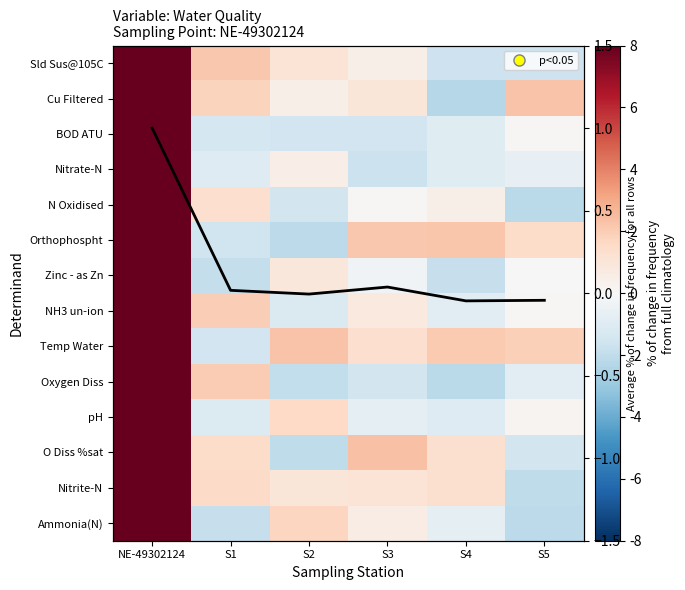

Rank the series at S2 from highest to lowest value.

Temp Water, Ammonia(N), pH, Sld Sus@105C, Nitrite-N, Zinc - as Zn, Nitrate-N, Cu Filtered, Average across rows, NH3 un-ion, N Oxidised, BOD ATU, Oxygen Diss, O Diss %sat, Orthophospht